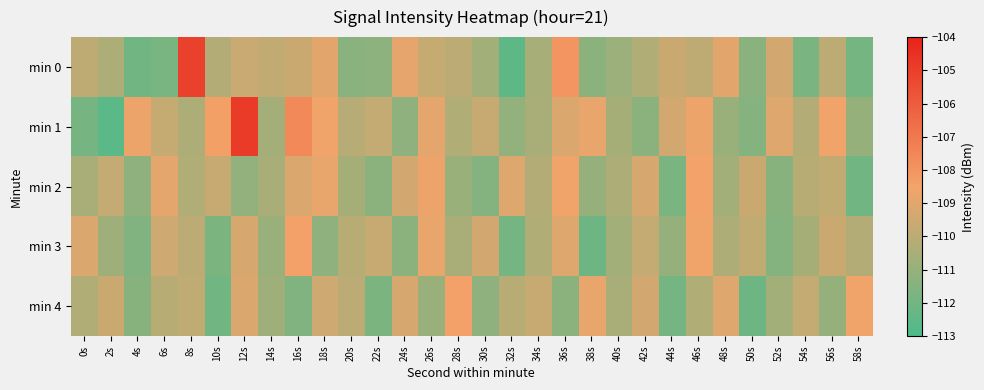

Rank the series at 32s from lowest to highest value.

min 0, min 3, min 1, min 4, min 2